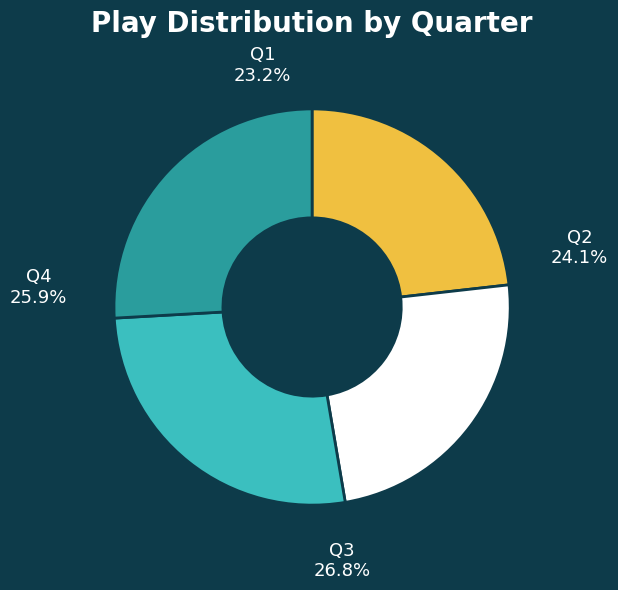

What percentage is the Q3 slice, to the nearest percent?

27%